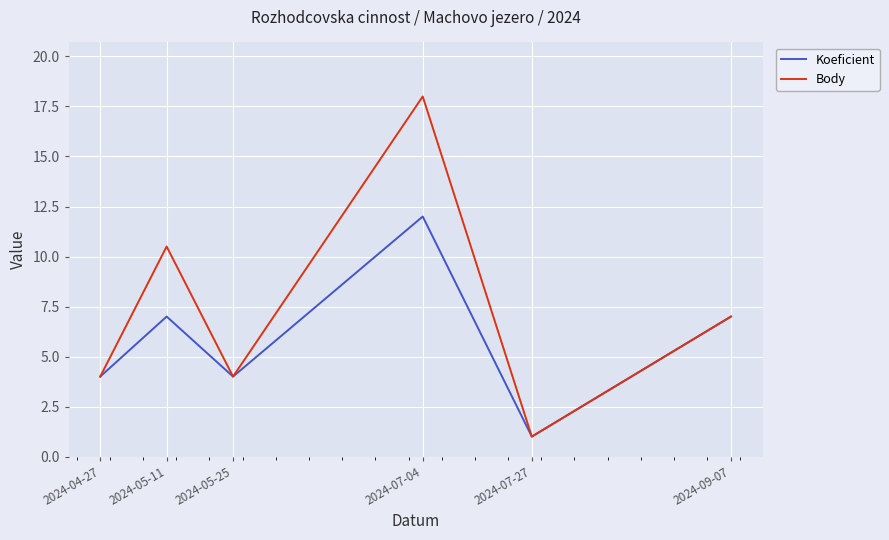

The Koeficient series shows 4.0 at 2024-04-27. True or false?

True